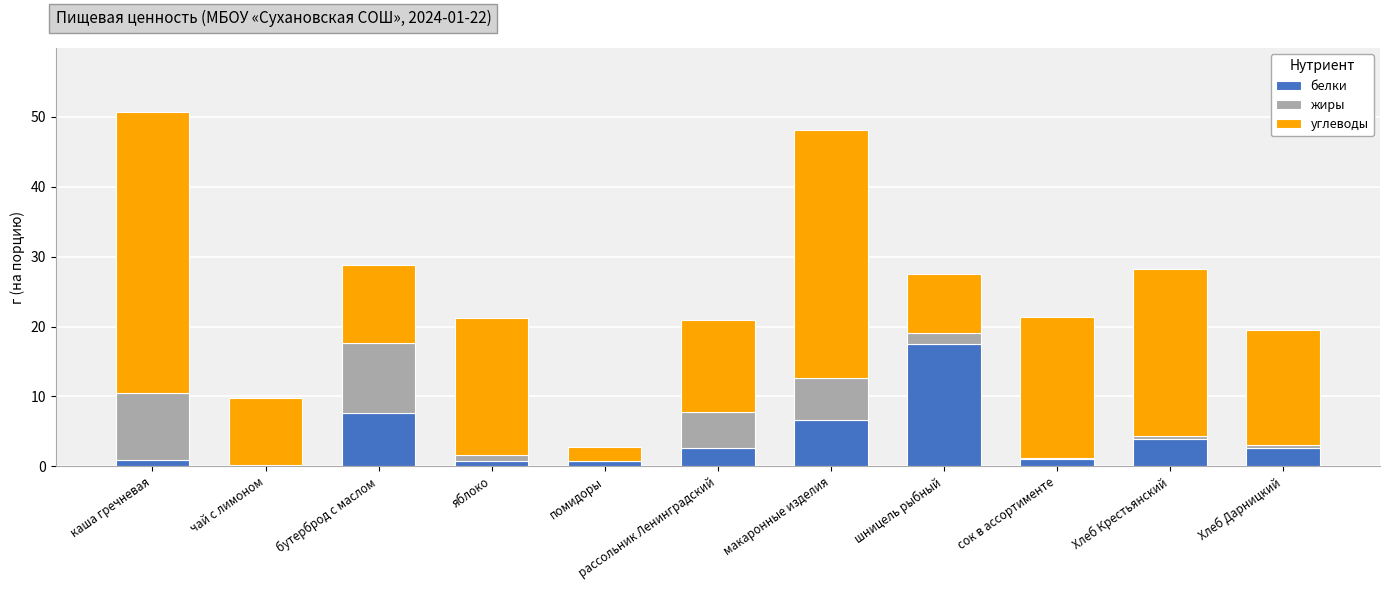

What are all the series names shown in the legend?

белки, жиры, углеводы